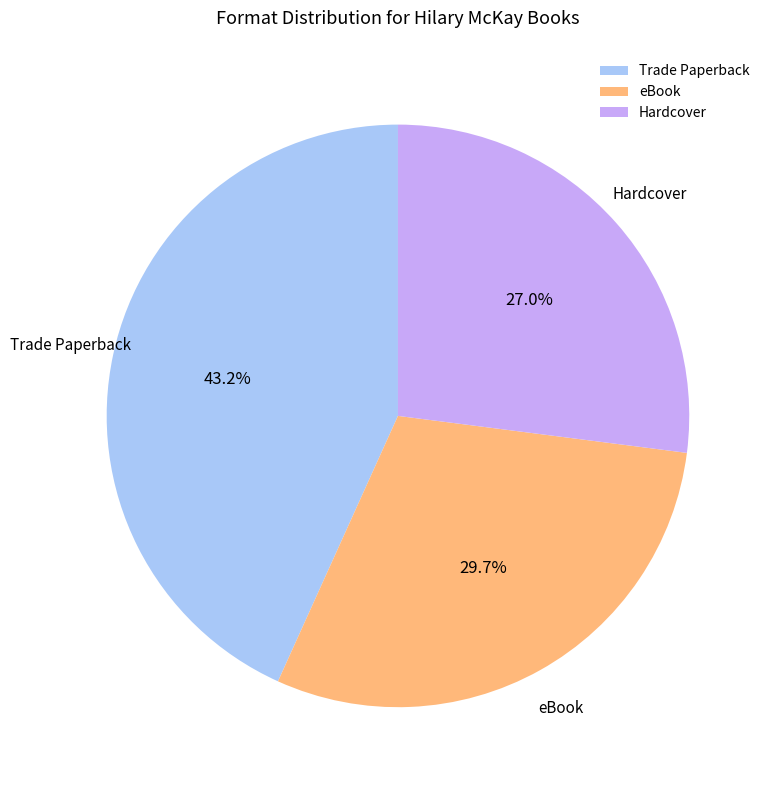

Which slice is the largest?

Trade Paperback